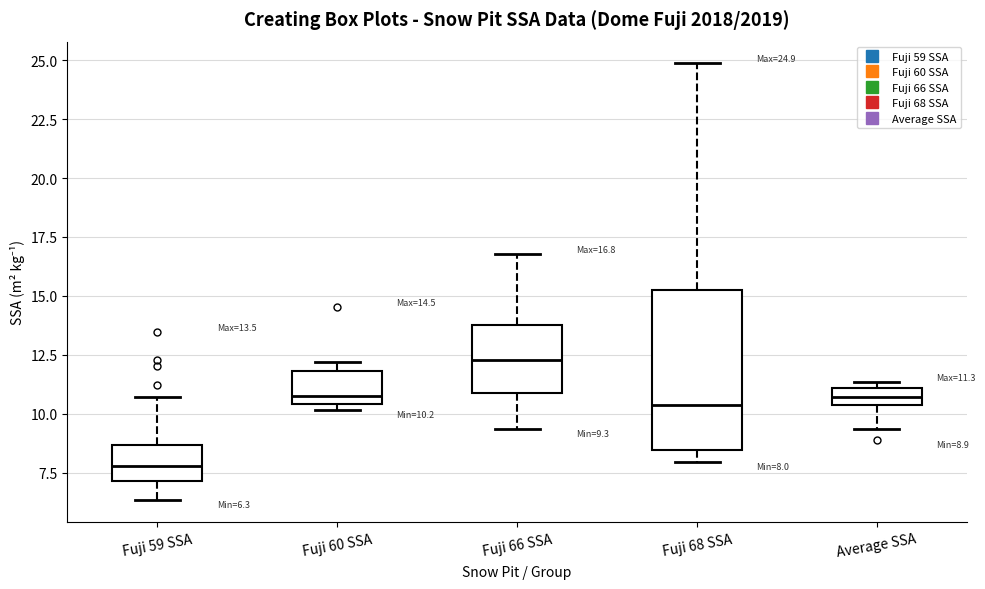

Comparing the boxes themselves (not the whiskers), which one is the tallest?

Fuji 68 SSA